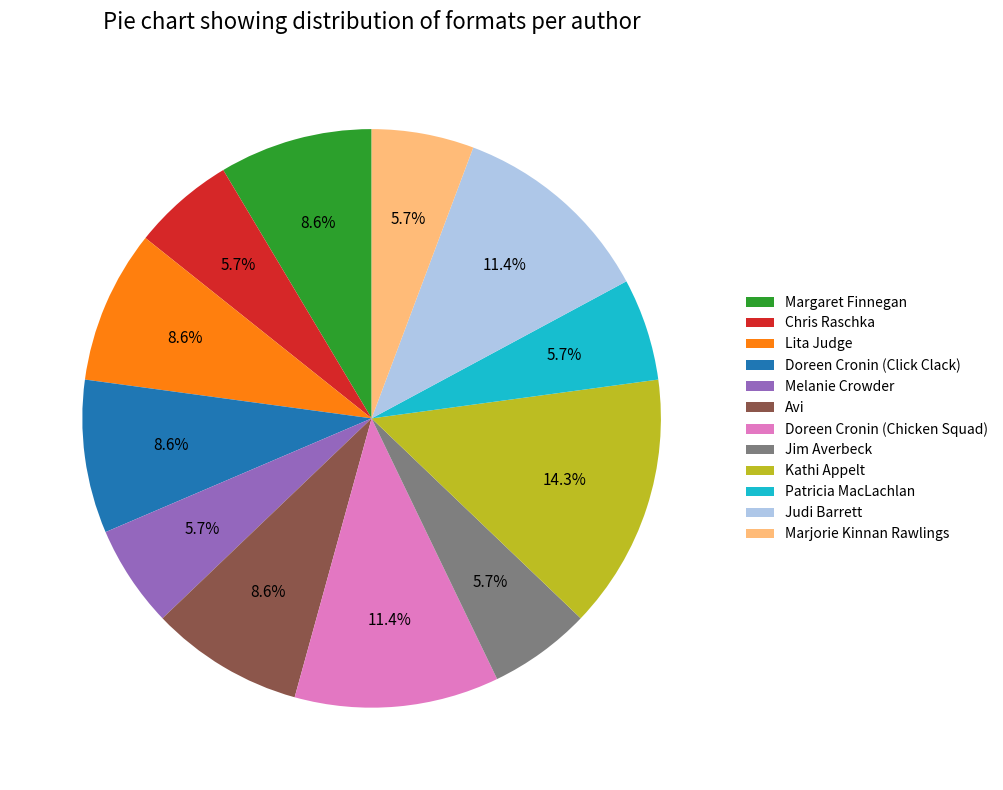

What is the total percentage of Judi Barrett and Patricia MacLachlan?

17.1%